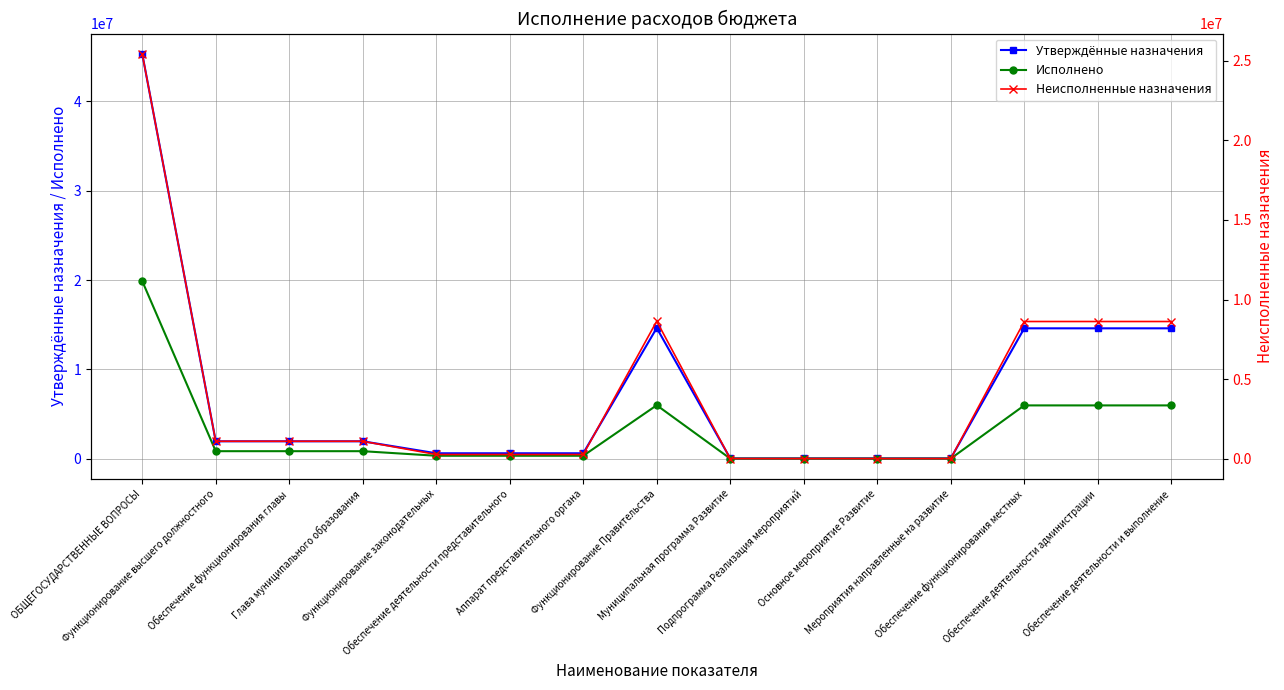

What is the value of the Утверждённые назначения point at the 8th from the left?

14637200.0